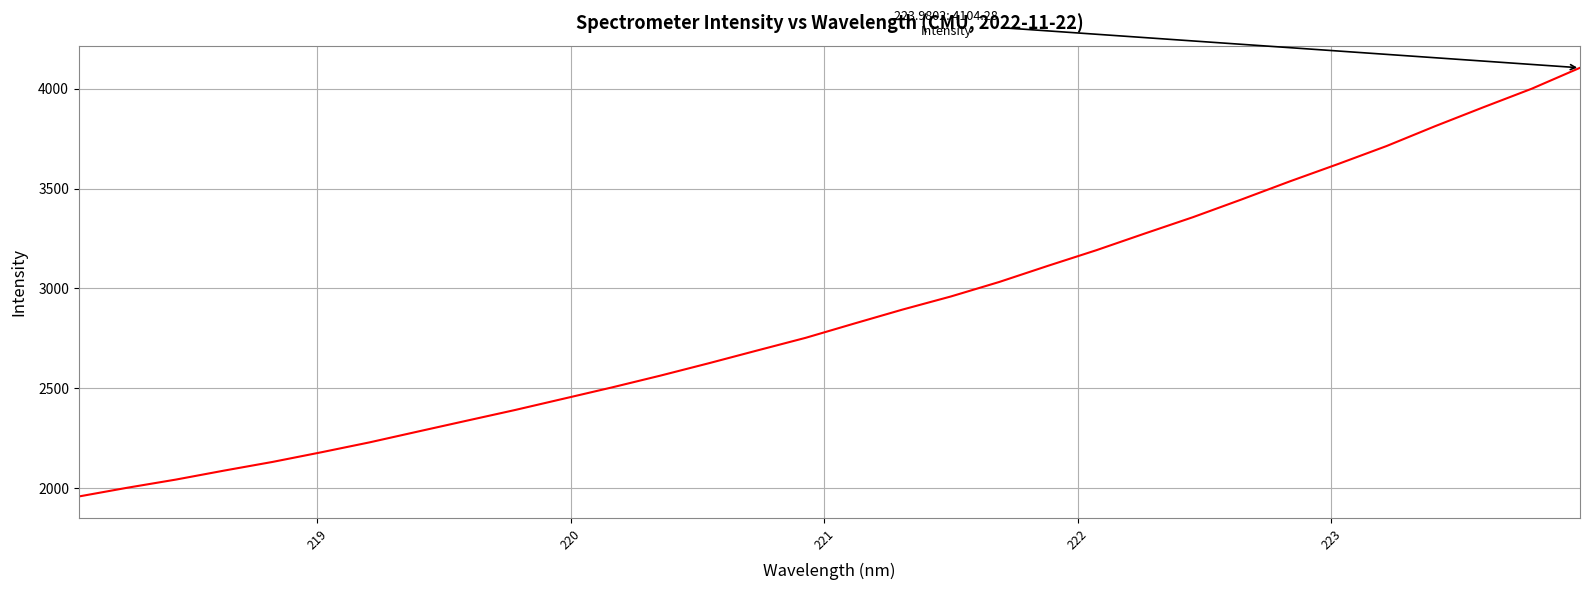

What is the difference between the maximum and minimum values?

2146.0